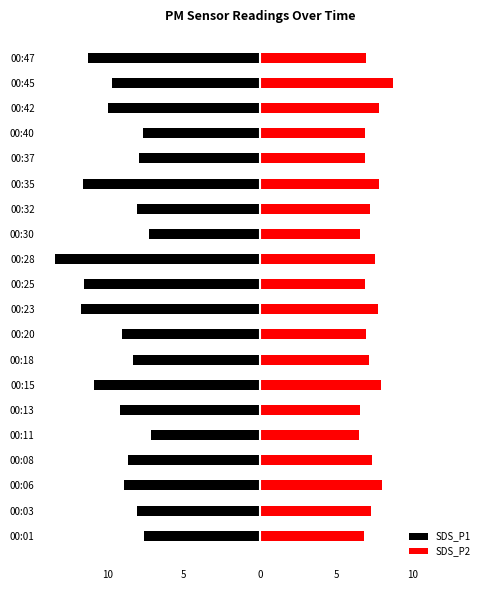

Count the number of data series in this chart.

2